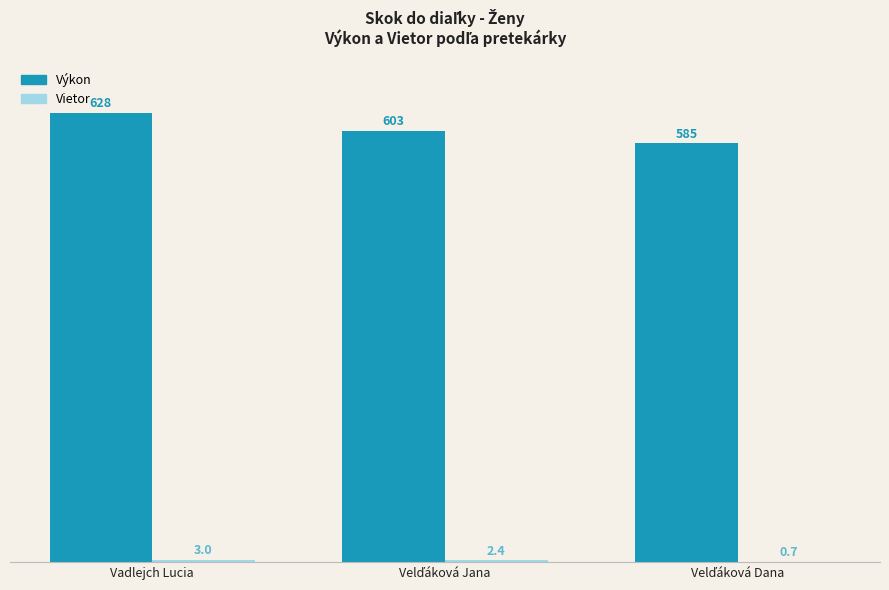

Where does the Výkon series first go above 603?

Vadlejch Lucia